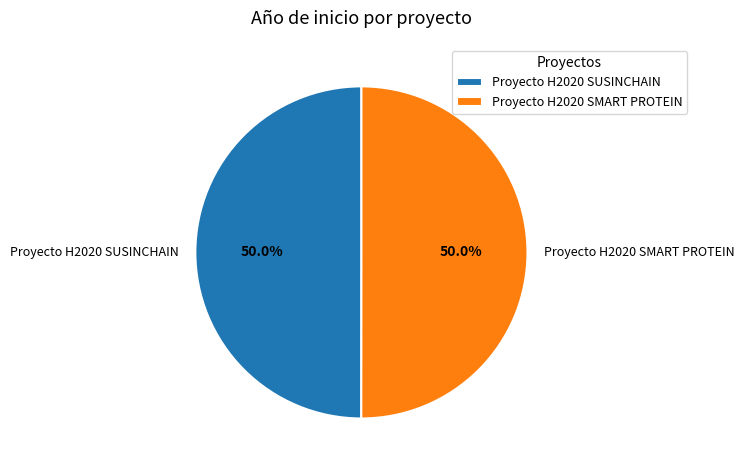

Approximately how many times larger is the value at Proyecto H2020 SMART PROTEIN compared to Proyecto H2020 SUSINCHAIN?

1.0